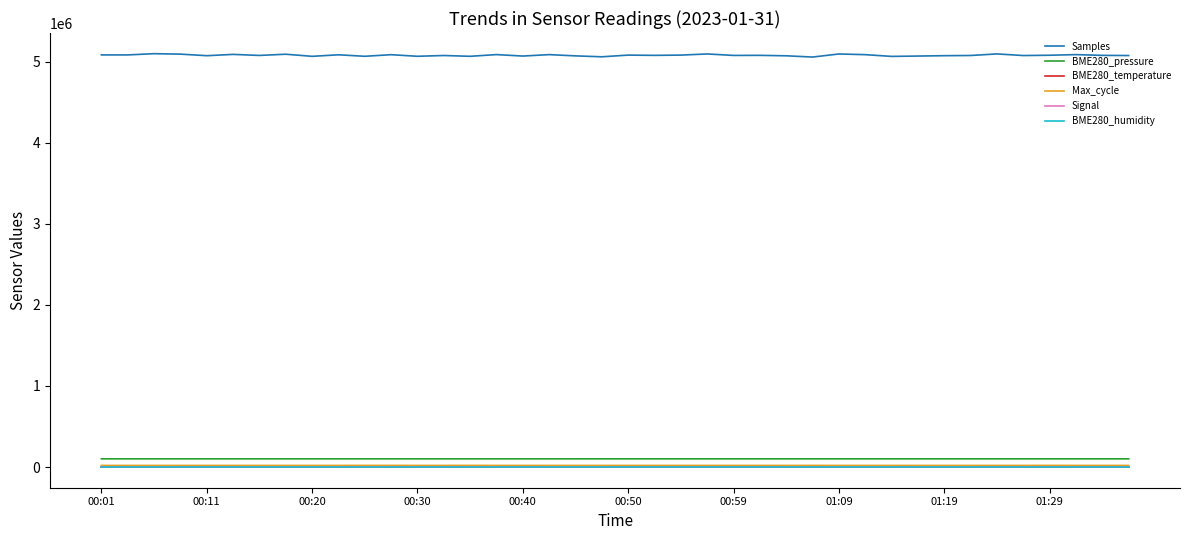

True or false: BME280_pressure and Samples cross at least once.

False